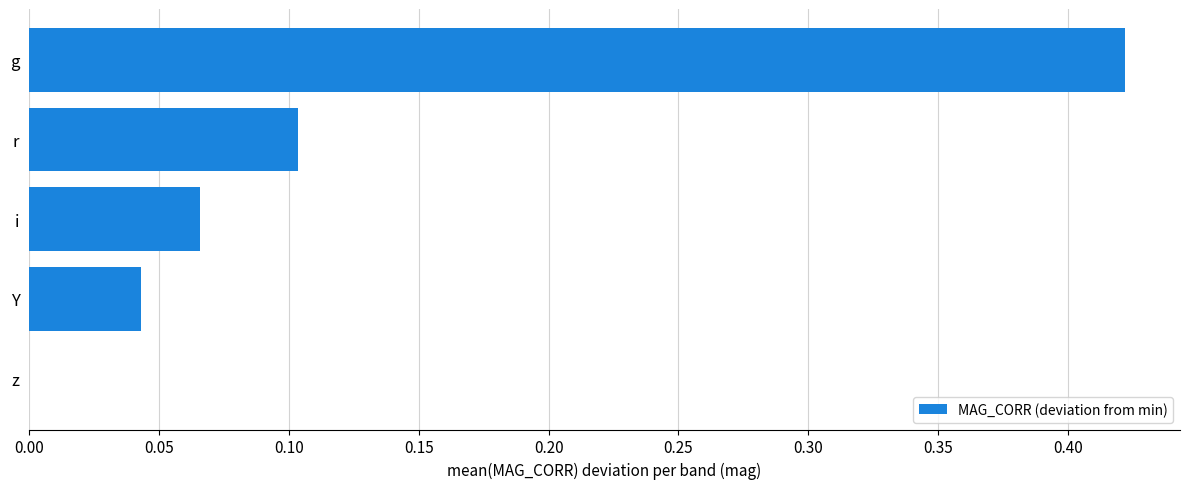

Between z and g, which is larger?

g